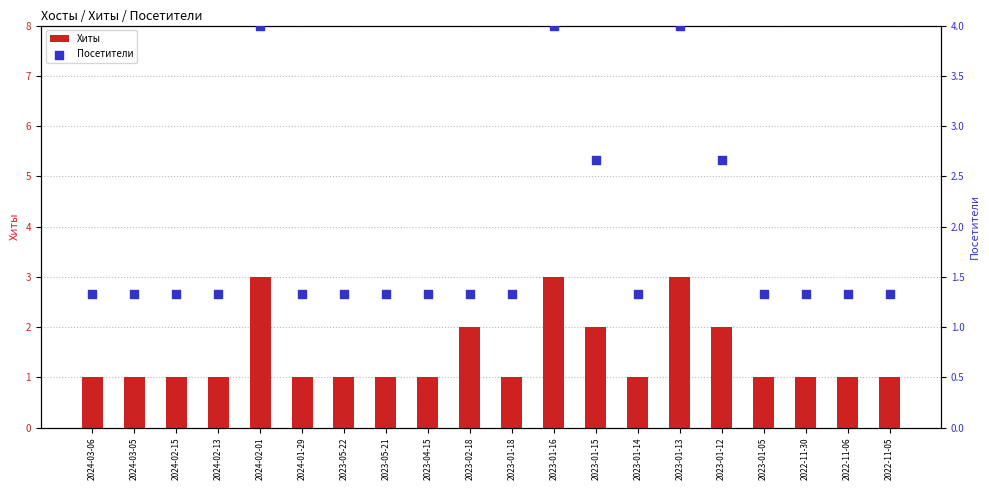

At how many categories does at least one series exceed 2?

5